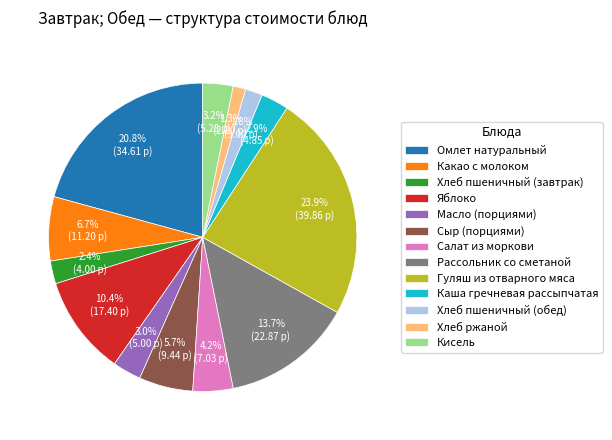

To the nearest percent, what is the difference between the largest and smallest slice percentages?

23%